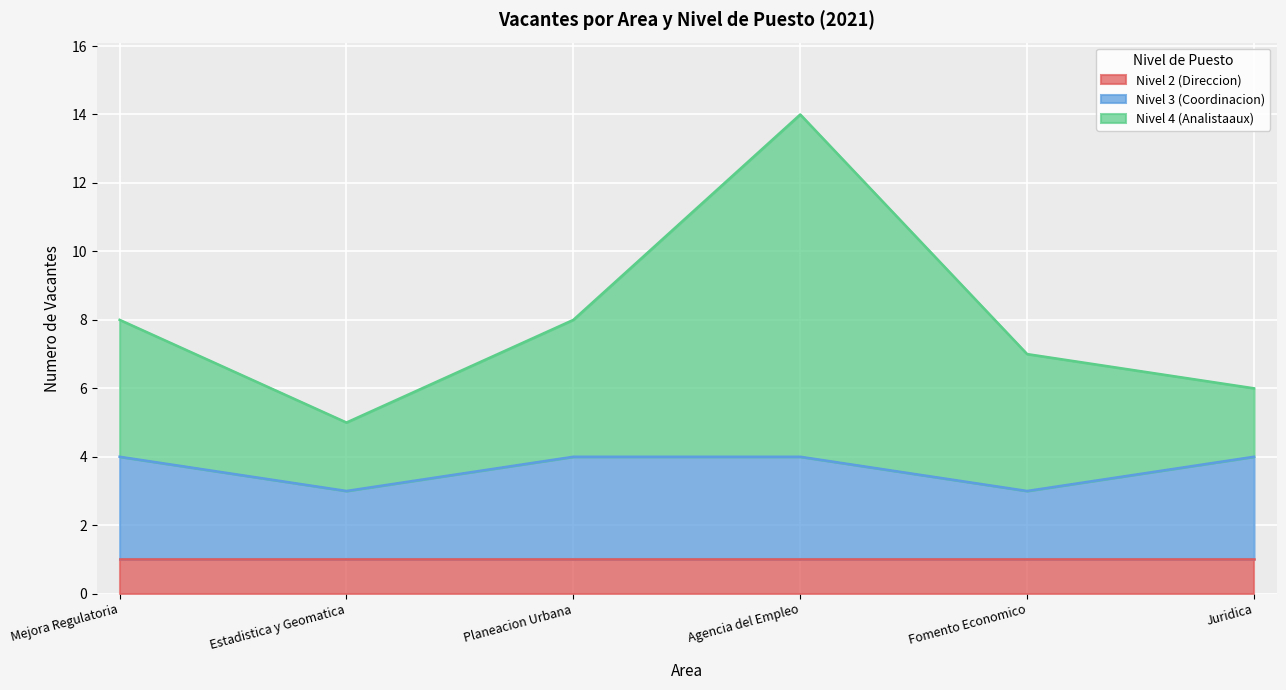

In Nivel 4 (Analistaaux), how many points are lower than both neighbors (excluding endpoints)?

1